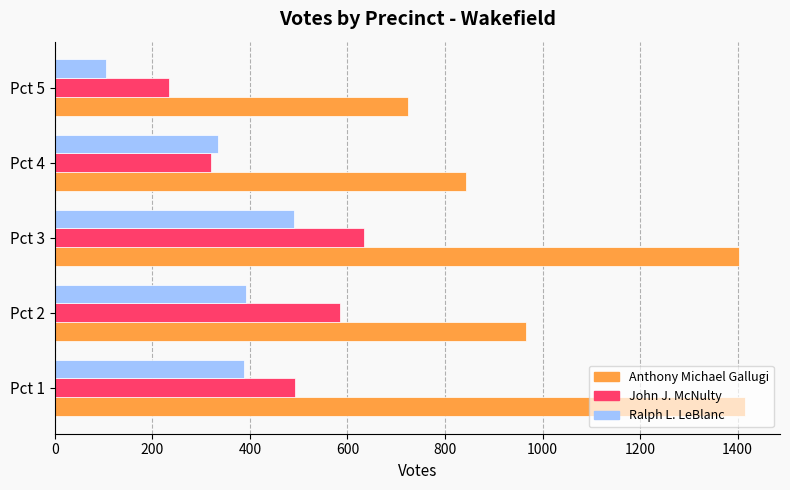

Between Pct 2 and Pct 3, which series saw the biggest shift?

Anthony Michael Gallugi